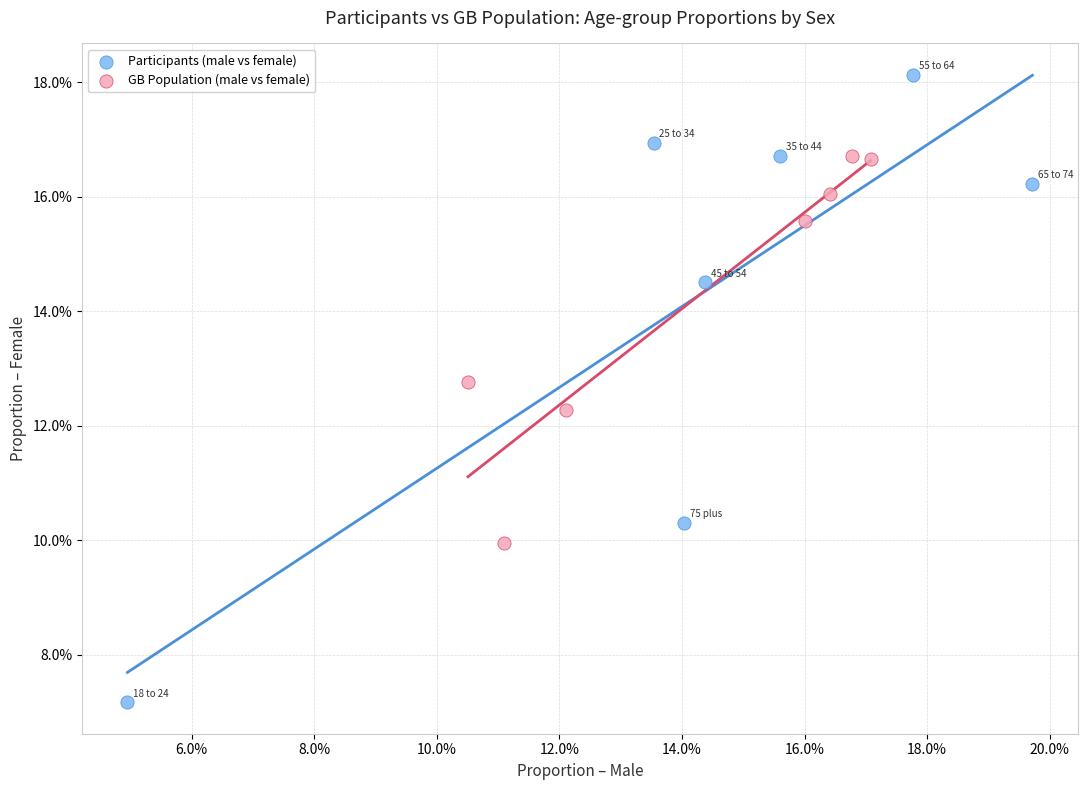

Which series reaches the maximum Y coordinate?

Participants (male vs female)